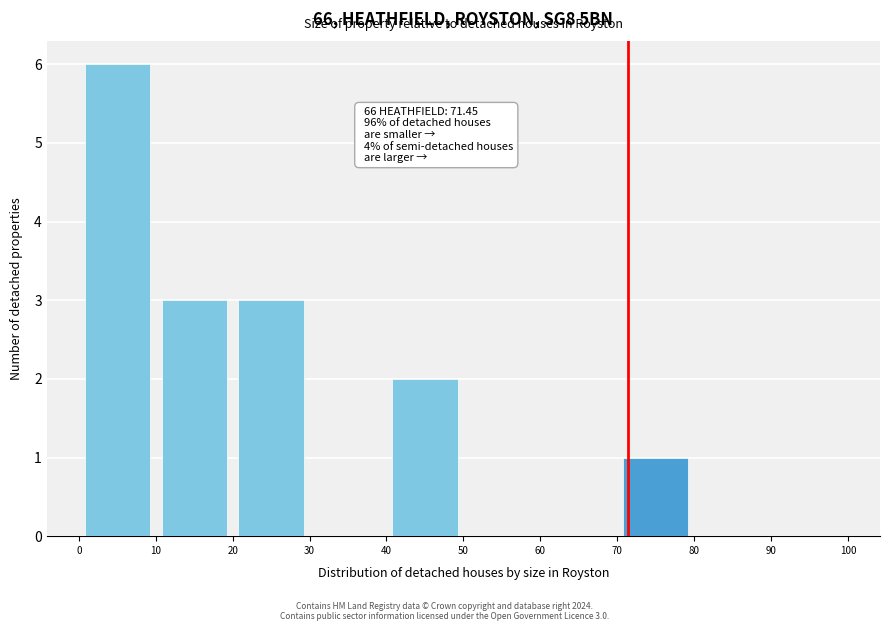

Over which range of the x-axis is the bar tallest?

0 to 10